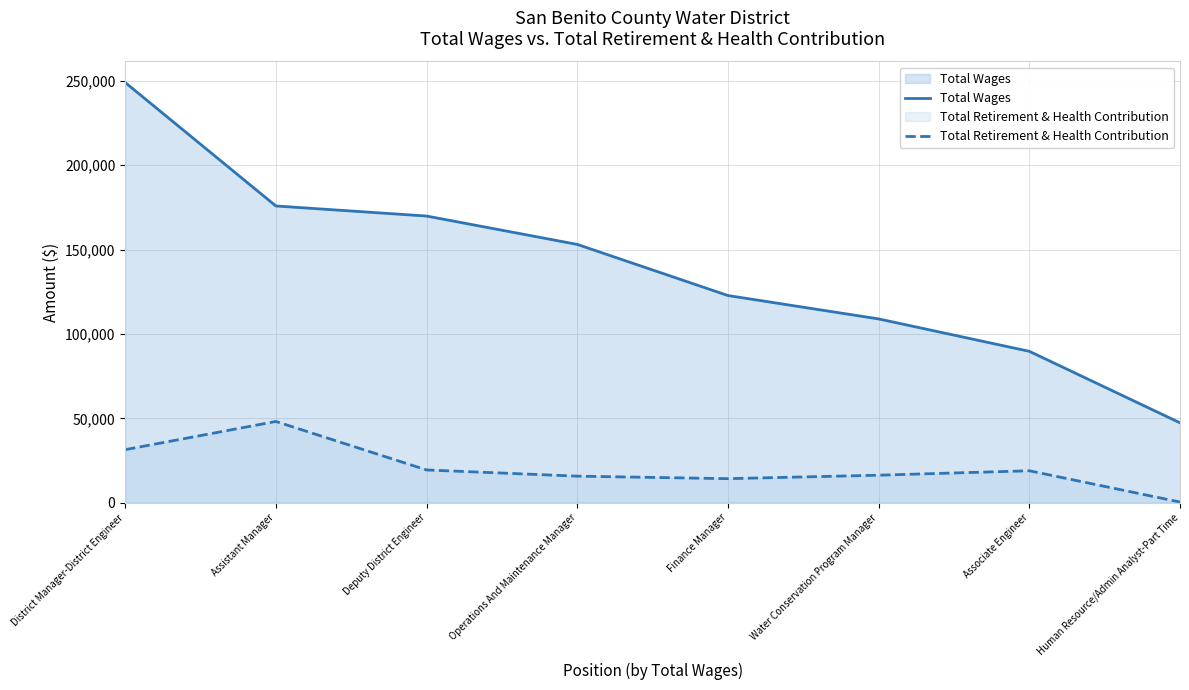

Reading left to right, list all the values displayed in this chart.

Total Wages: 249013	175840	169874	153065	122772	108910	89715	47346
Total Retirement & Health Contribution: 31439	48148	19422	15740	14253	16307	18937	405